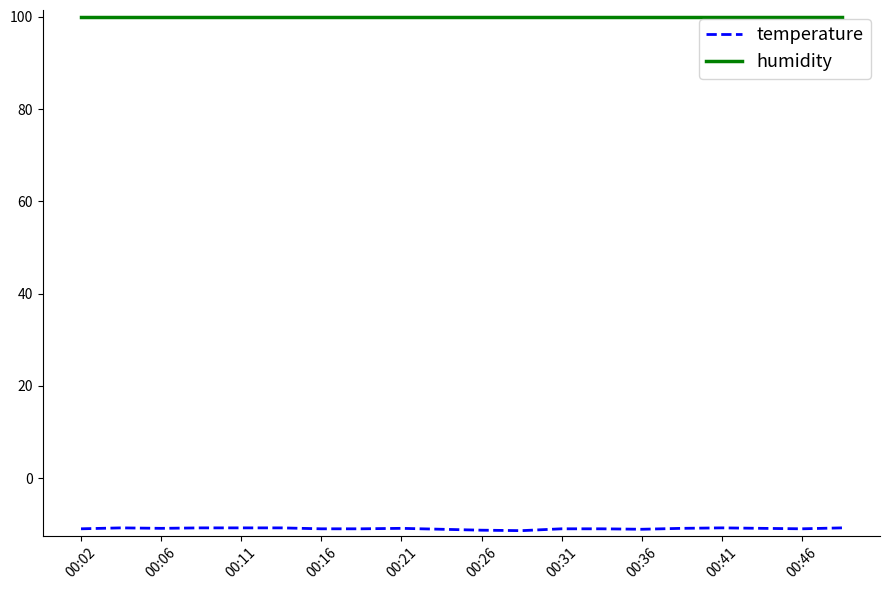

Which series has the largest range (max minus min)?

temperature